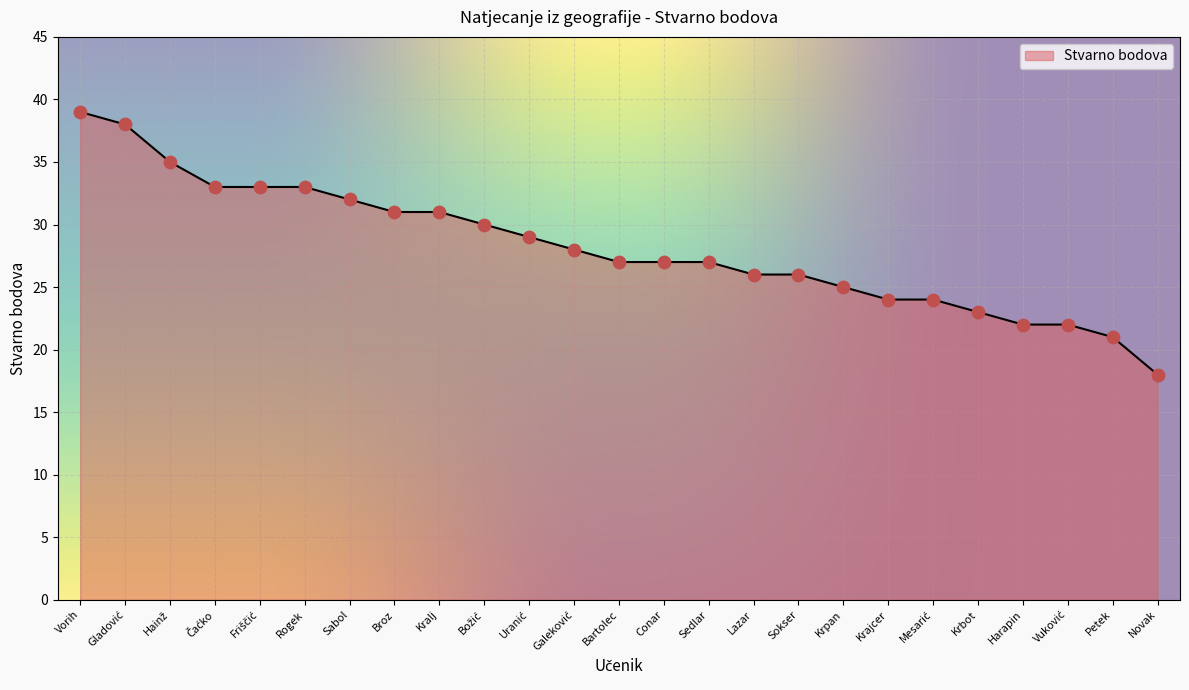

Between Lazar and Petek, which is larger?

Lazar